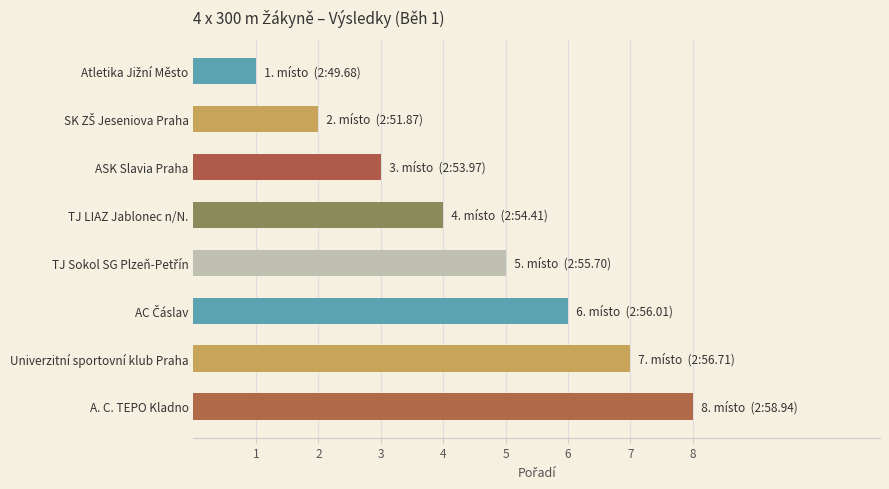

What is the difference between the maximum and second lowest values?

6